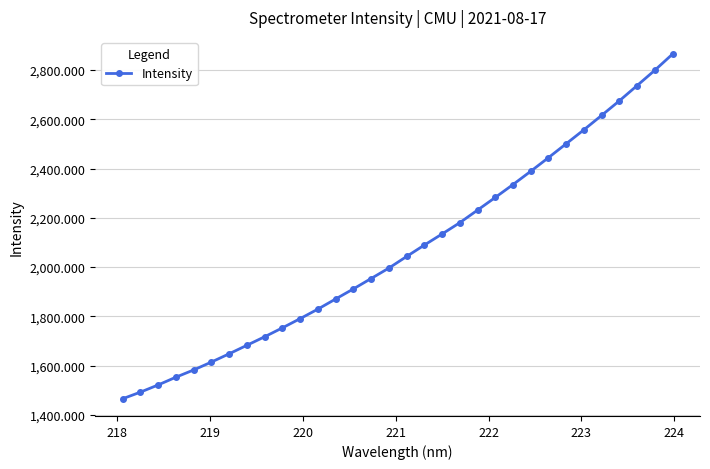

What is the value of the 20th point from the left?

2180.1